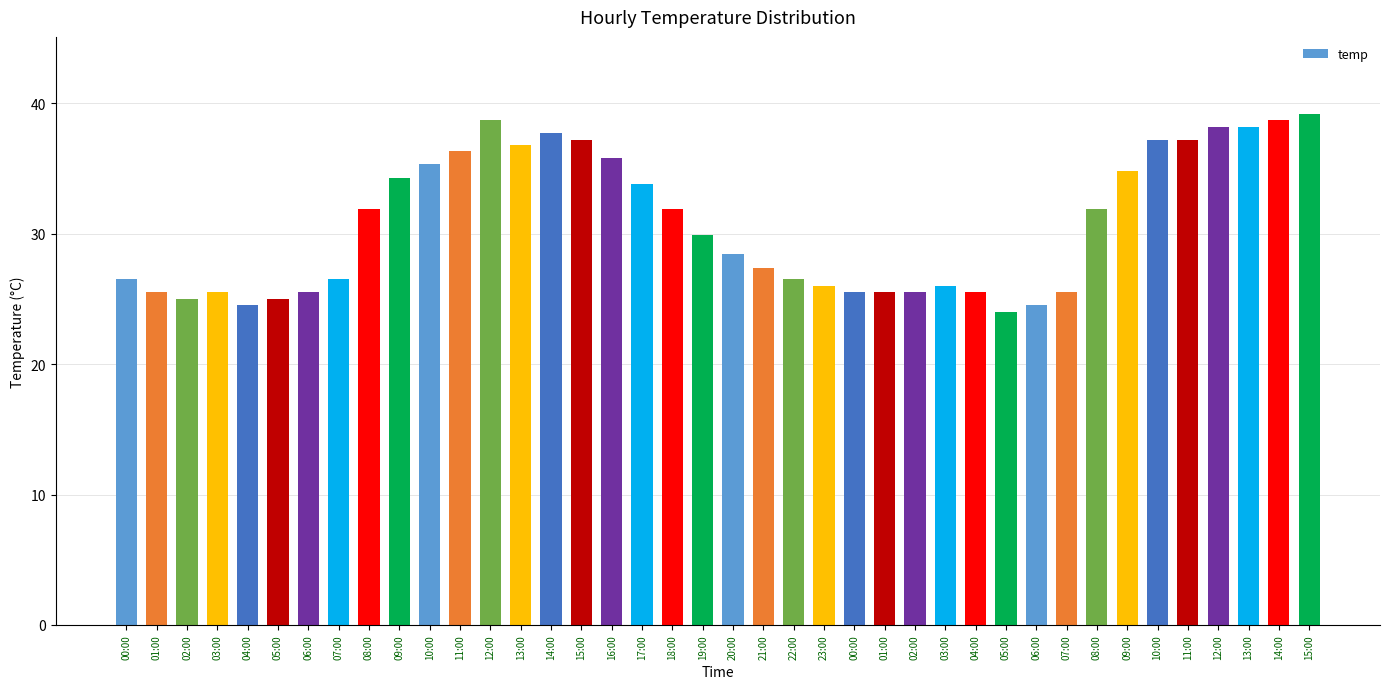

Which category has the highest value across all series?

15:00